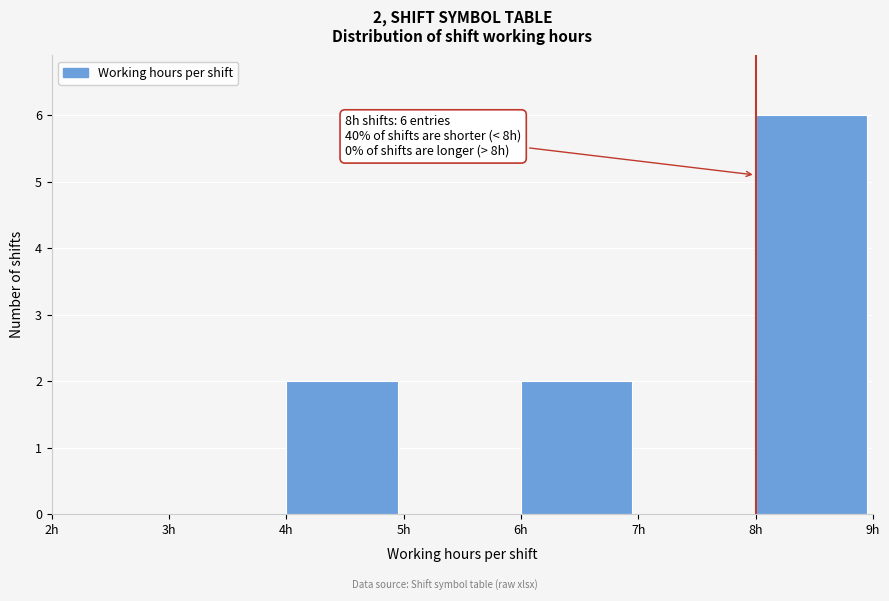

Which range on the x-axis has the tallest bar?

8 to 9